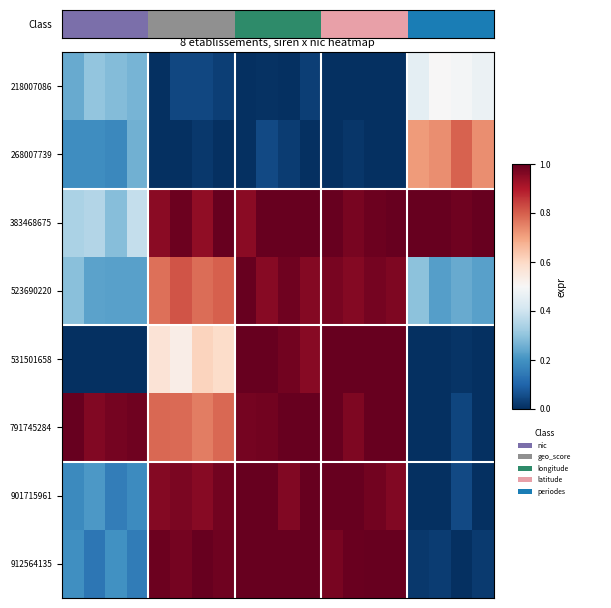

Reading right to left, what are all the values shown in this chart?

218007086: 0.5	0.5	0.5	0.5	0.0	0.0	0.0	0.0	0.0	0.0	0.0	0.0	0.0	0.0	0.0	0.0	0.3	0.3	0.3	0.2
268007739: 0.7	0.8	0.7	0.7	0.0	0.0	0.0	0.0	0.0	0.0	0.0	0.0	0.0	0.0	0.0	0.0	0.3	0.2	0.2	0.2
383468675: 1.0	1.0	1.0	1.0	1.0	1.0	1.0	1.0	1.0	1.0	1.0	1.0	1.0	0.9	1.0	1.0	0.4	0.3	0.4	0.3
523690220: 0.2	0.2	0.2	0.3	1.0	1.0	1.0	1.0	1.0	1.0	1.0	1.0	0.8	0.8	0.8	0.8	0.2	0.2	0.2	0.3
531501658: 0.0	0.0	0.0	0.0	1.0	1.0	1.0	1.0	1.0	1.0	1.0	1.0	0.6	0.6	0.5	0.6	0.0	0.0	0.0	0.0
791745284: 0.0	0.0	0.0	0.0	1.0	1.0	1.0	1.0	1.0	1.0	1.0	1.0	0.8	0.8	0.8	0.8	1.0	1.0	1.0	1.0
901715961: 0.0	0.0	0.0	0.0	1.0	1.0	1.0	1.0	1.0	1.0	1.0	1.0	1.0	1.0	1.0	1.0	0.2	0.2	0.2	0.2
912564135: 0.0	0.0	0.0	0.0	1.0	1.0	1.0	1.0	1.0	1.0	1.0	1.0	1.0	1.0	1.0	1.0	0.2	0.2	0.1	0.2